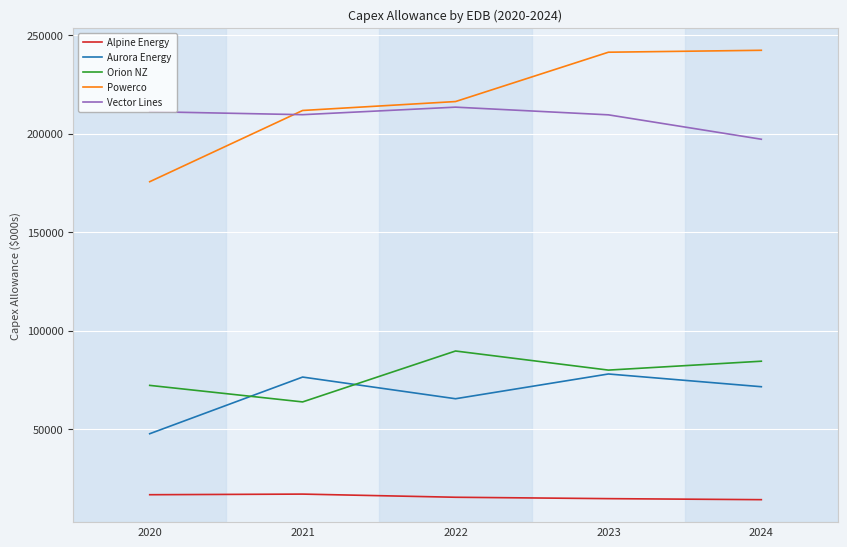

Read the Powerco value at 2022.

216264.8